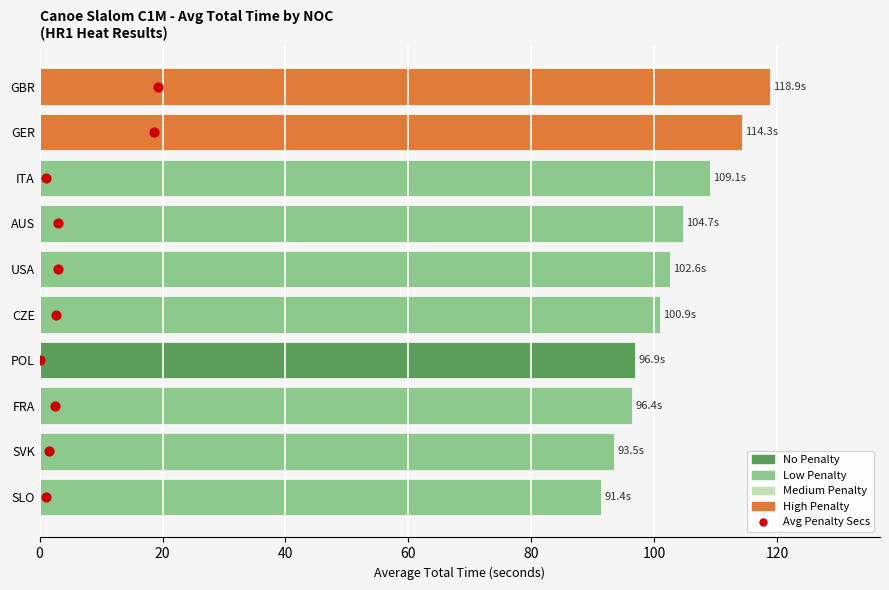

Which series has the widest spread of Y values?

Avg Total Time